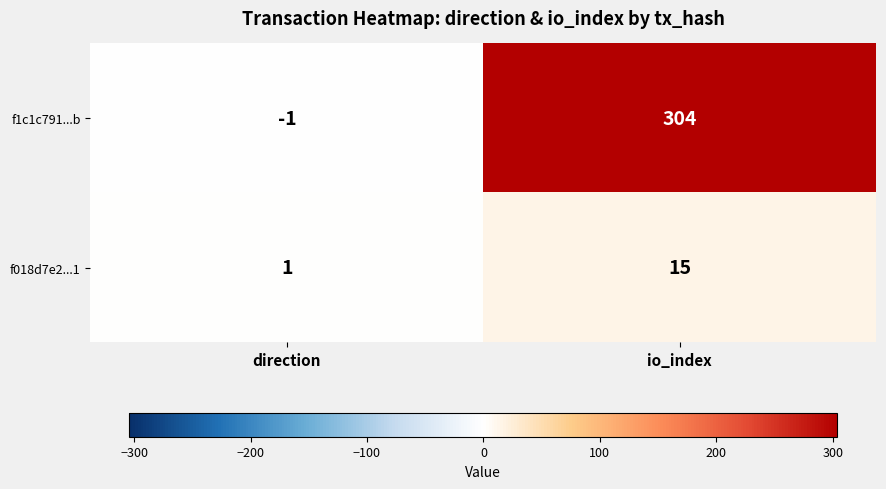

Which series changed the most between direction and io_index?

f1c1c791...b